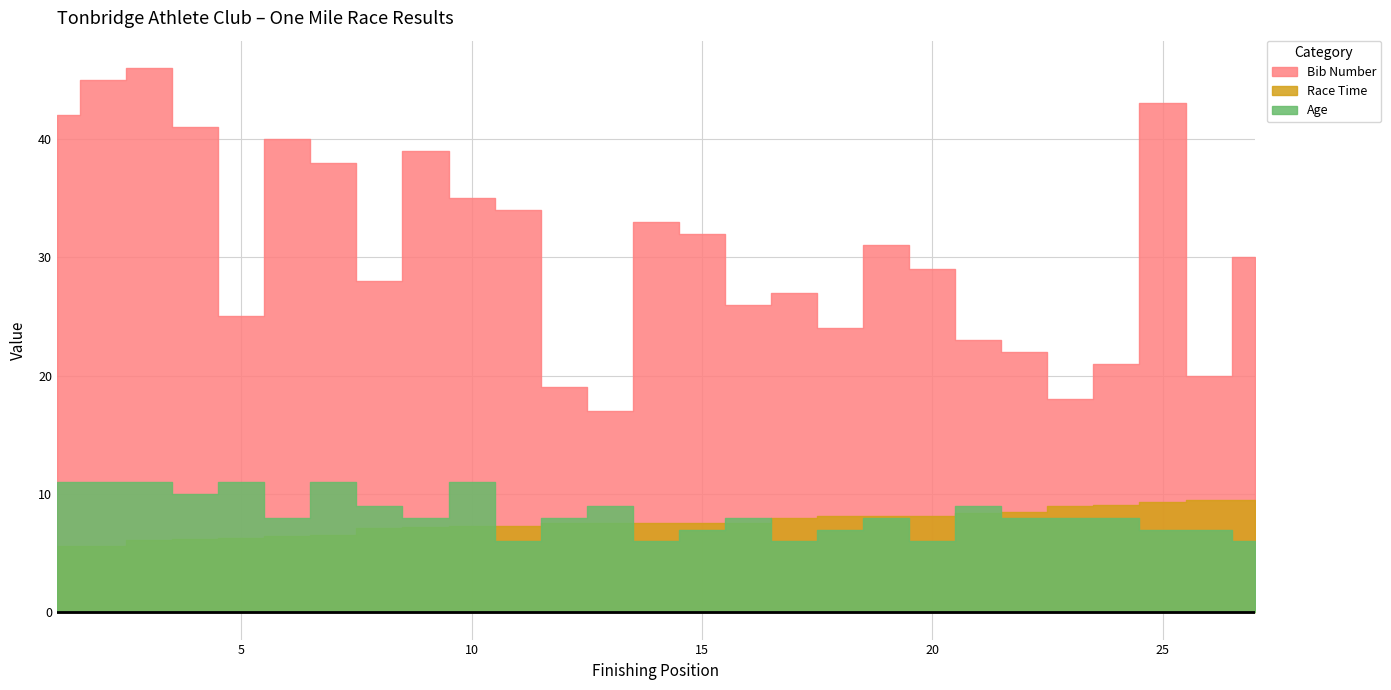

What is the average value of the Bib Number series?

30.7